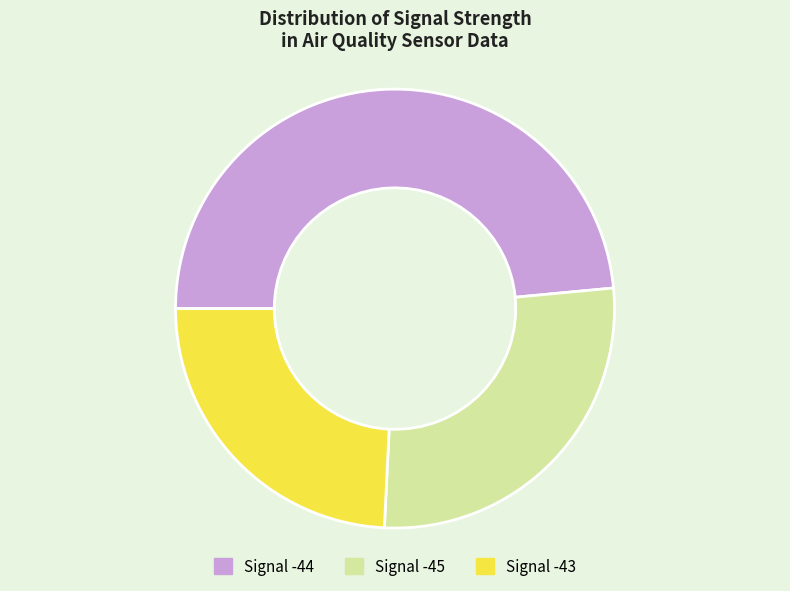

Is it true that Signal -45 is 15% of the pie?

False